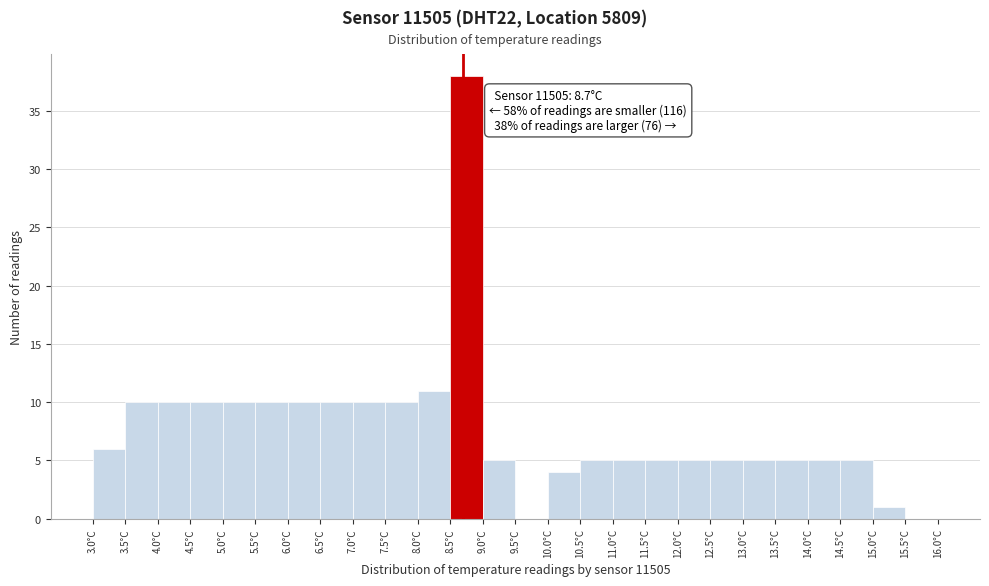

Which range on the x-axis has the tallest bar?

8.5 to 9.0